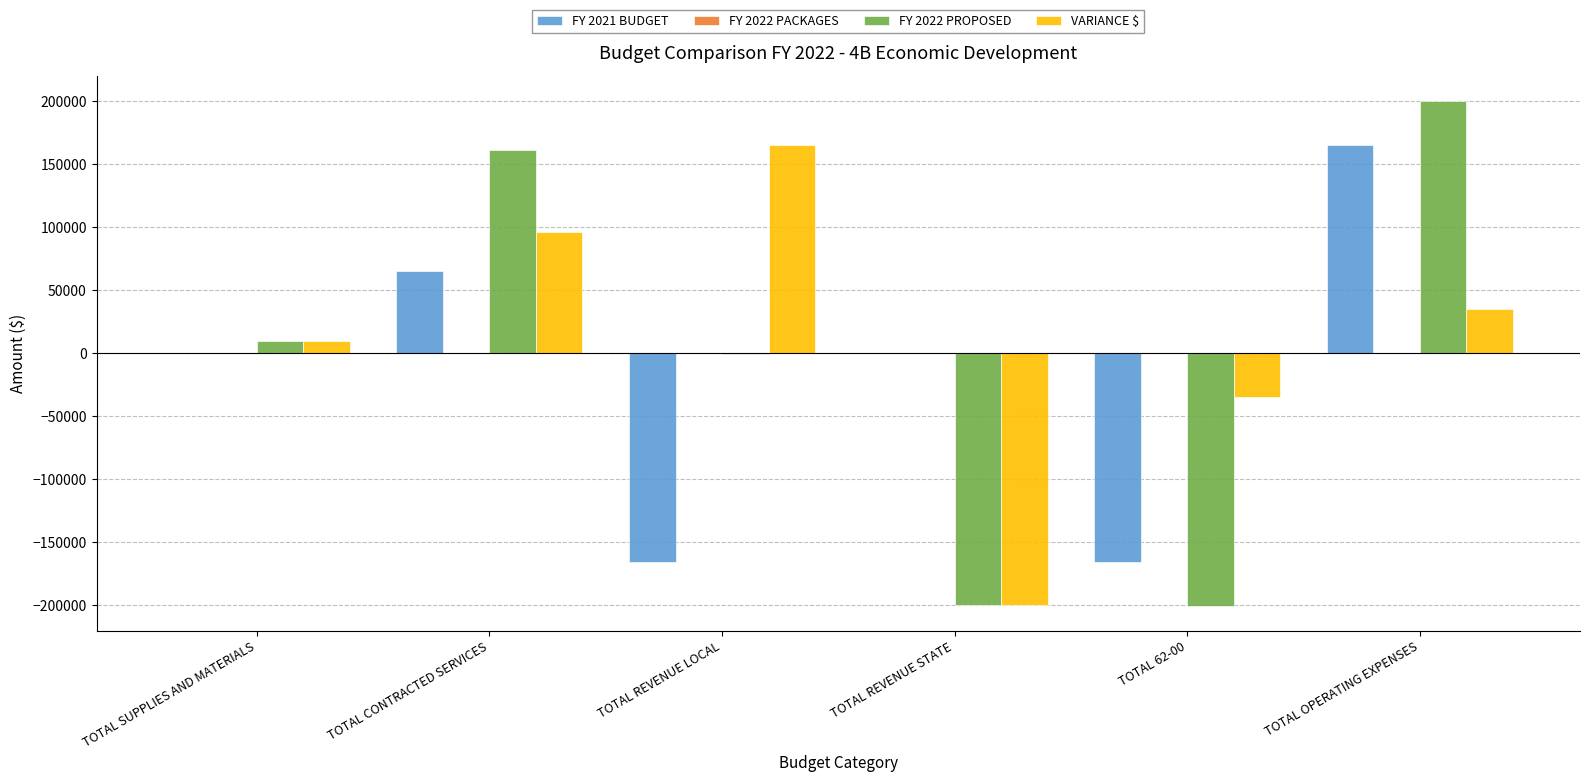

At which category is the sum across all series the highest?

TOTAL OPERATING EXPENSES